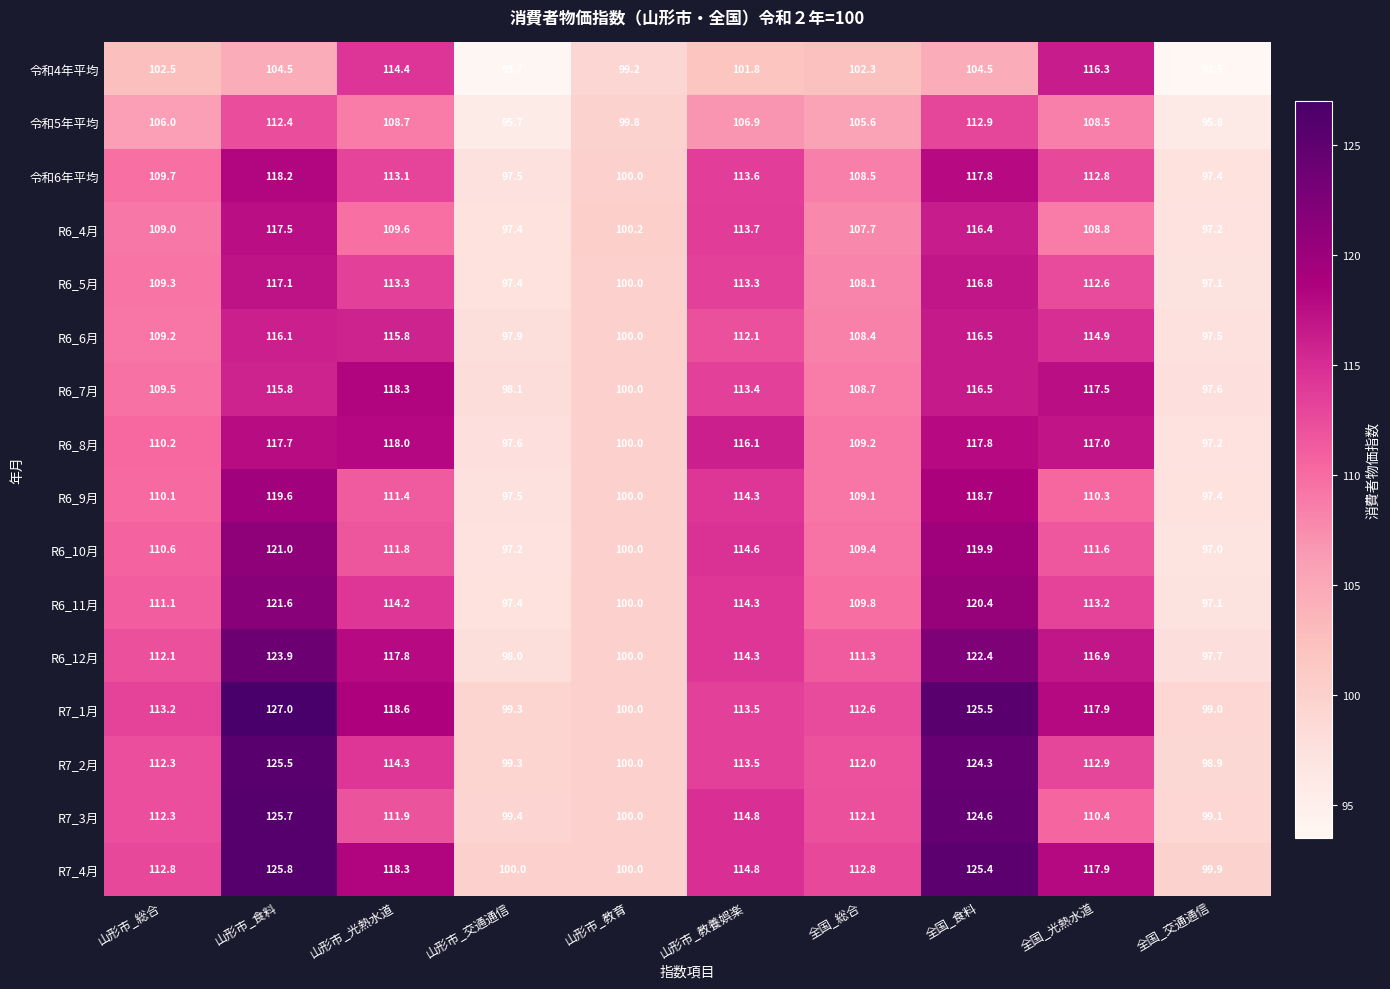

At which category is the sum across all series the highest?

山形市_食料